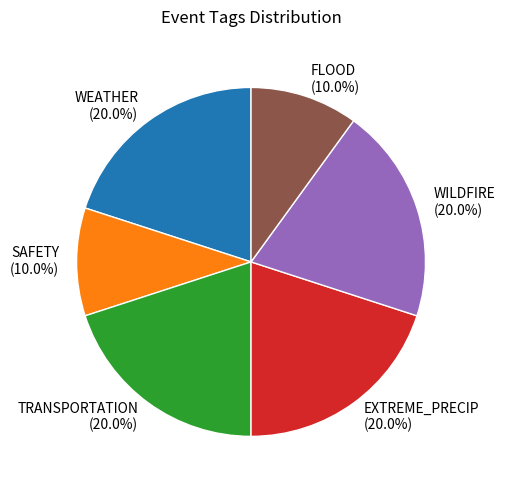

What is the ratio of the value at WILDFIRE to the value at SAFETY?

2.0